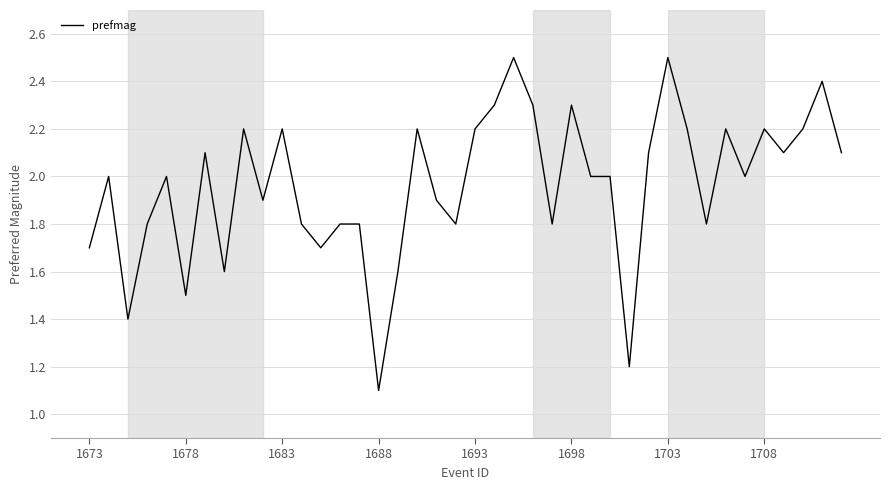

Count the number of data series in this chart.

1